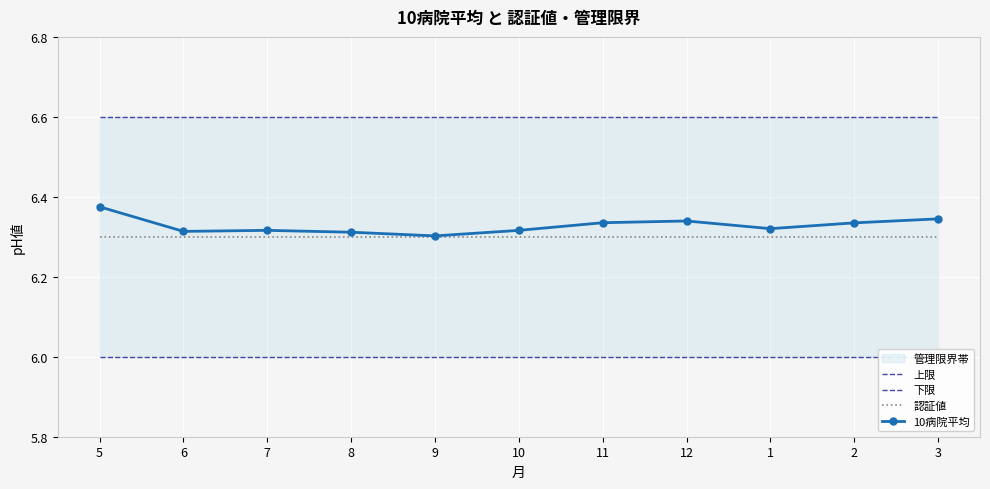

What is the label of the 9th point from the left?

1